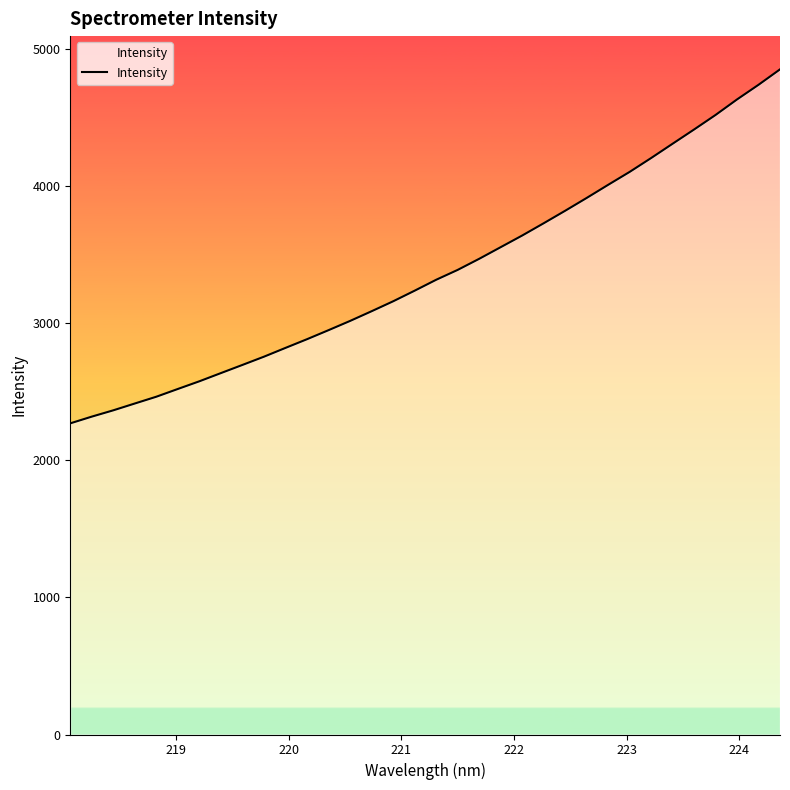

What is the maximum value shown in the chart?

4850.9